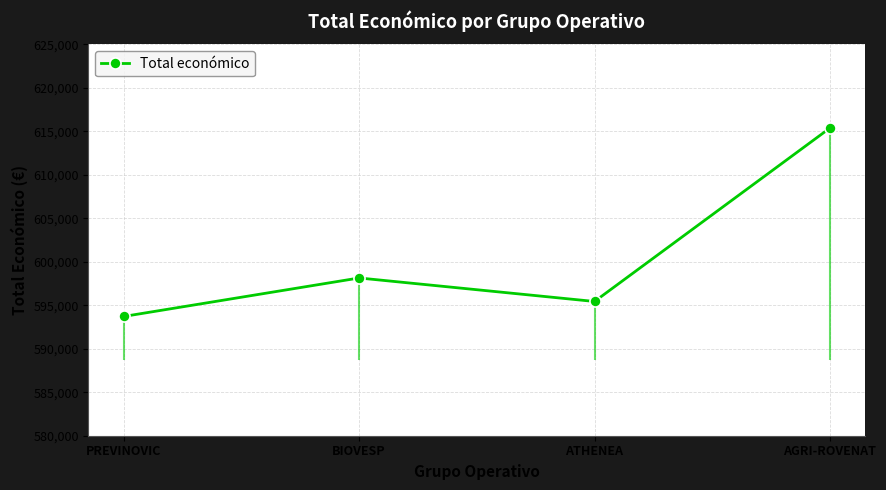

Rank the categories by value from lowest to highest.

PREVINOVIC, ATHENEA, BIOVESP, AGRI-ROVENAT